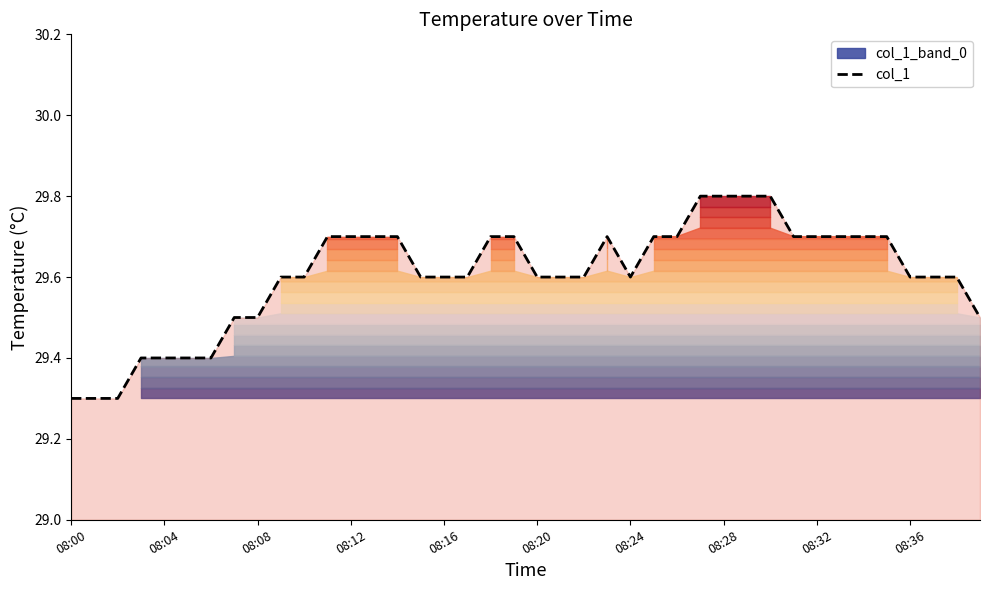

At which label is the value closest to 29?

08:00